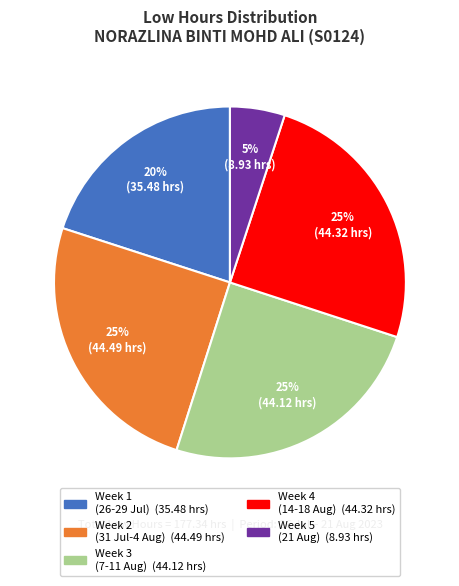

How many slices are in this pie chart?

5